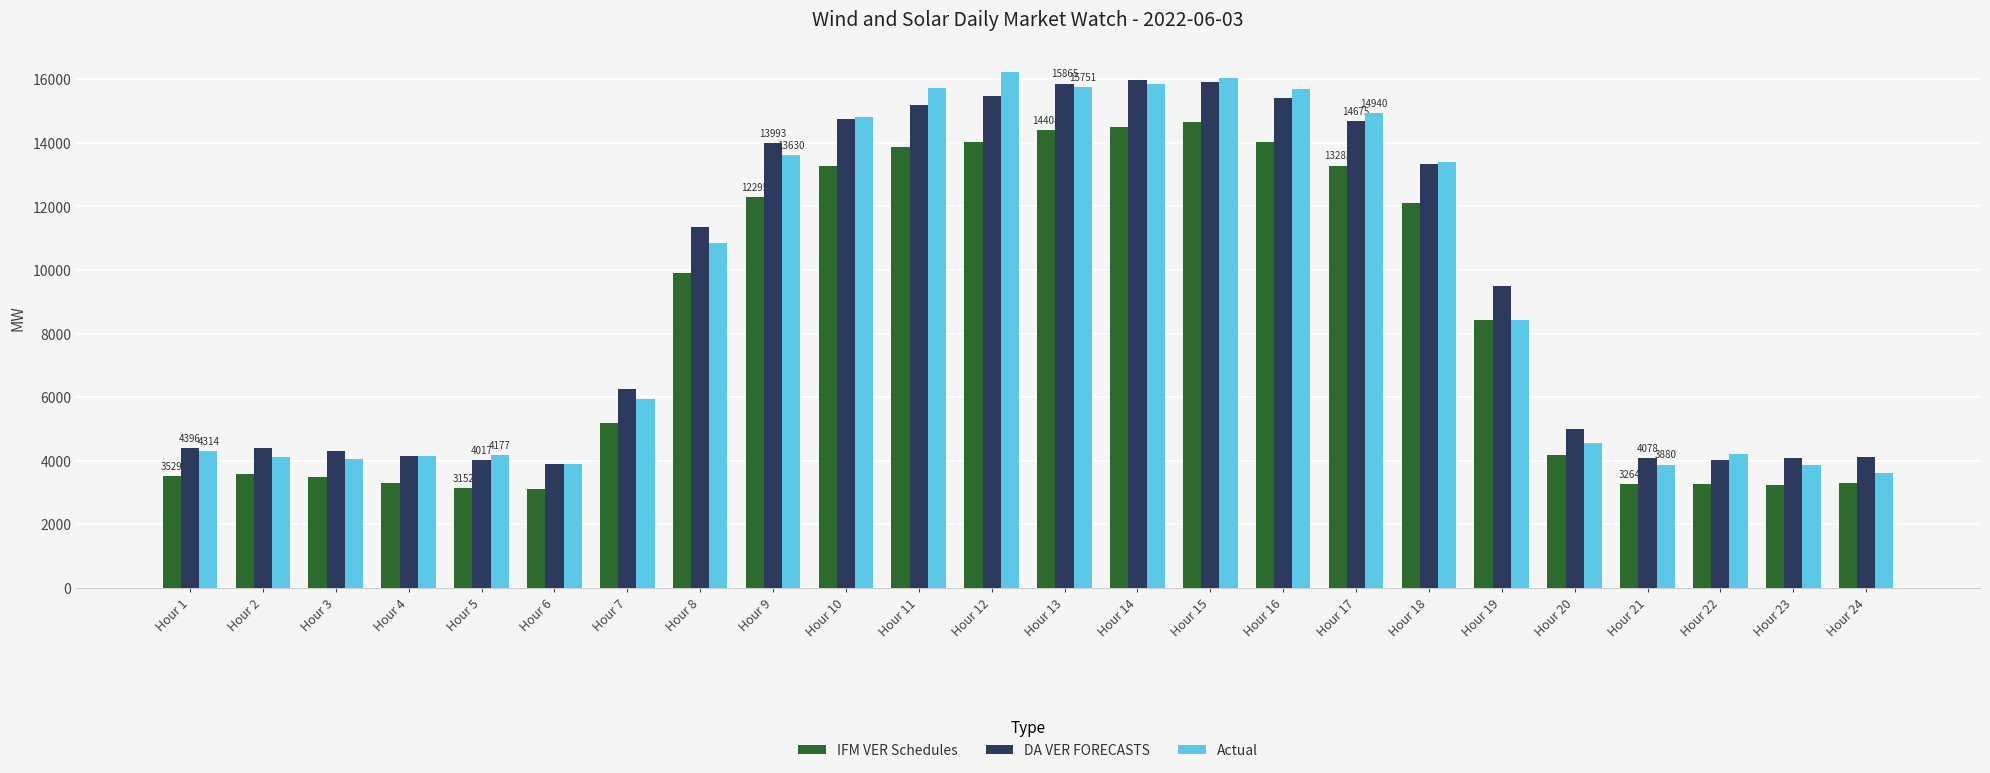

Is the value of IFM VER Schedules at Hour 3 greater than the value of DA VER FORECASTS at Hour 9?

No